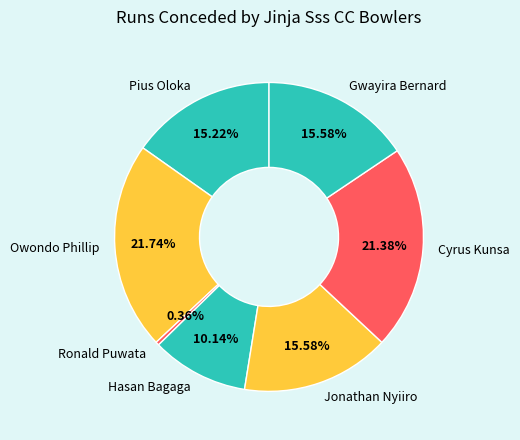

Combined, what portion of the pie is Gwayira Bernard and Hasan Bagaga?

25.7%